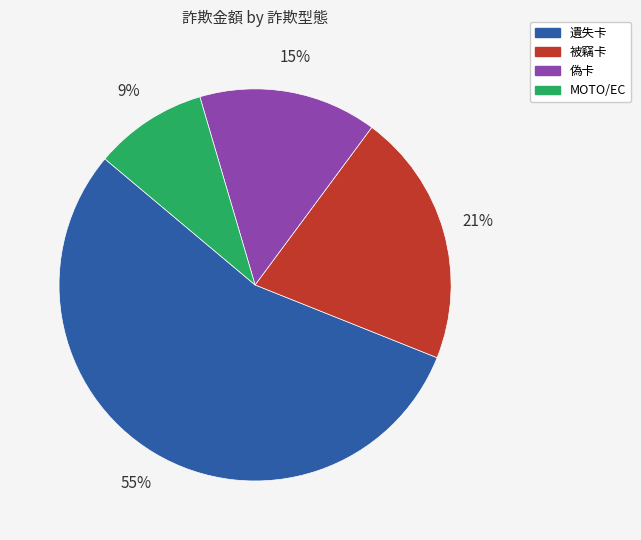

Is there a majority slice in this chart?

Yes